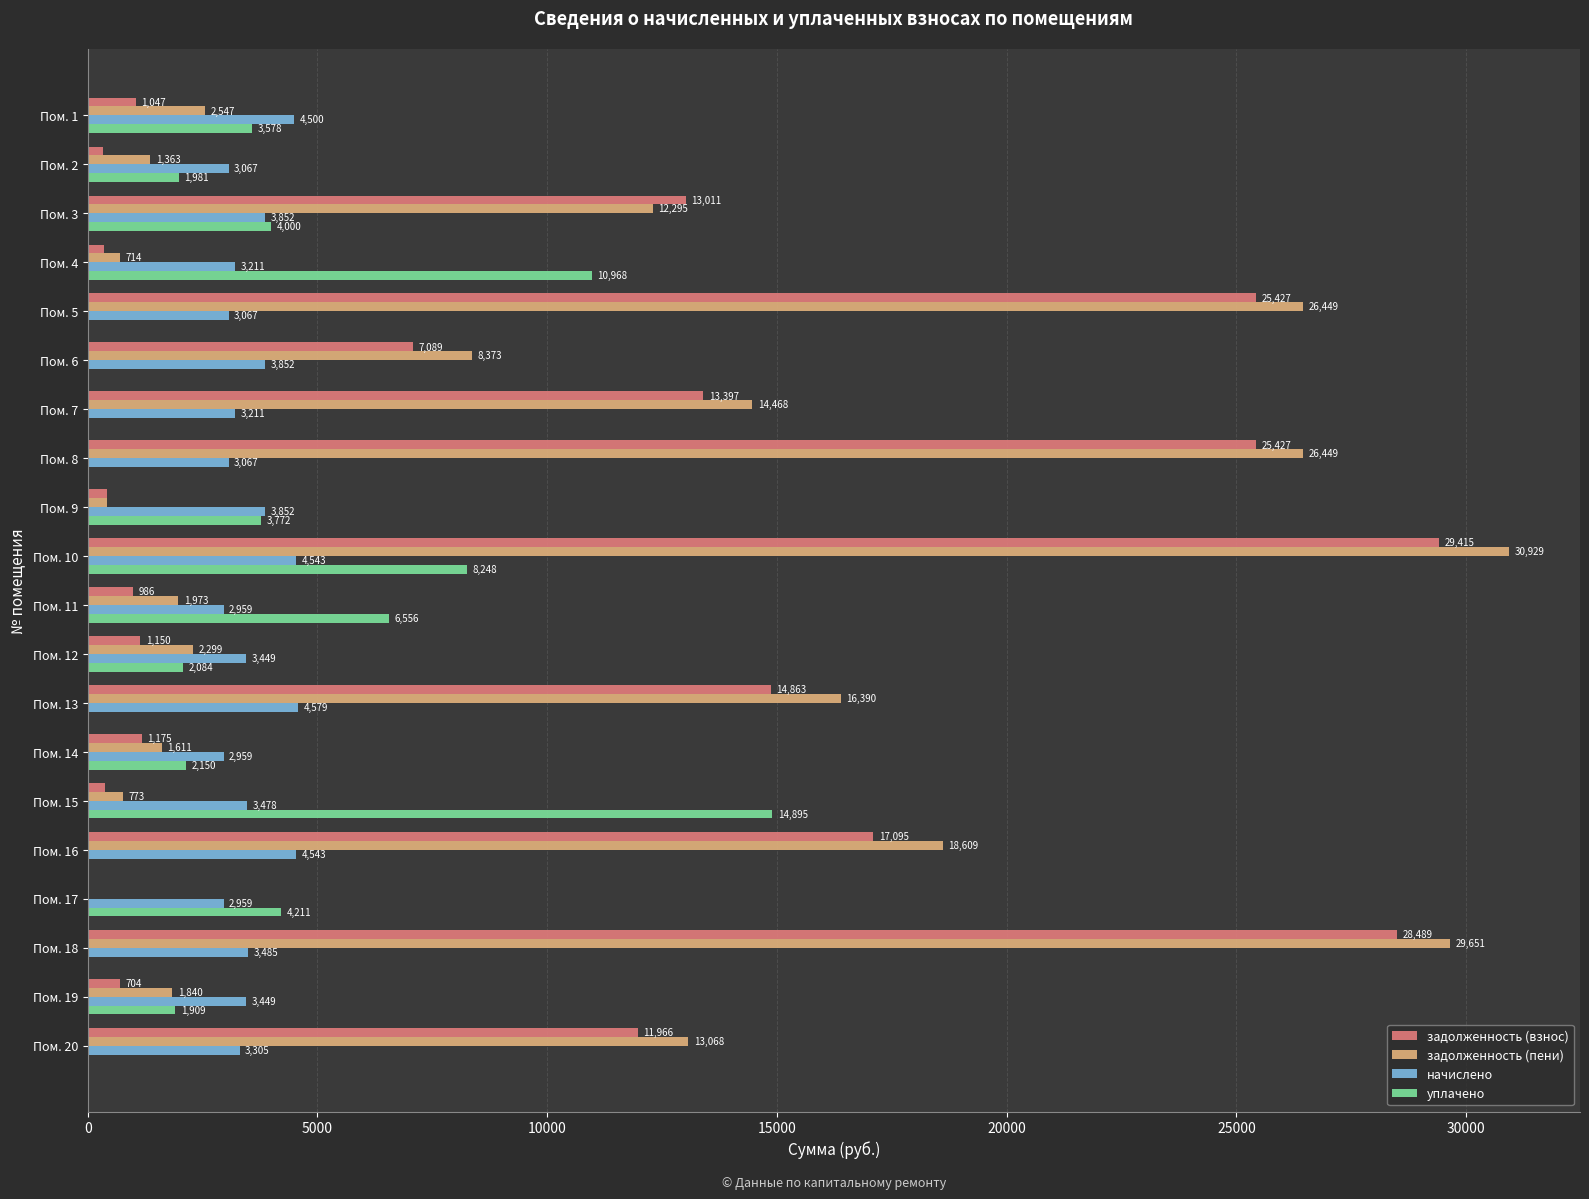

Which label corresponds to the largest value in the chart?

Пом. 10